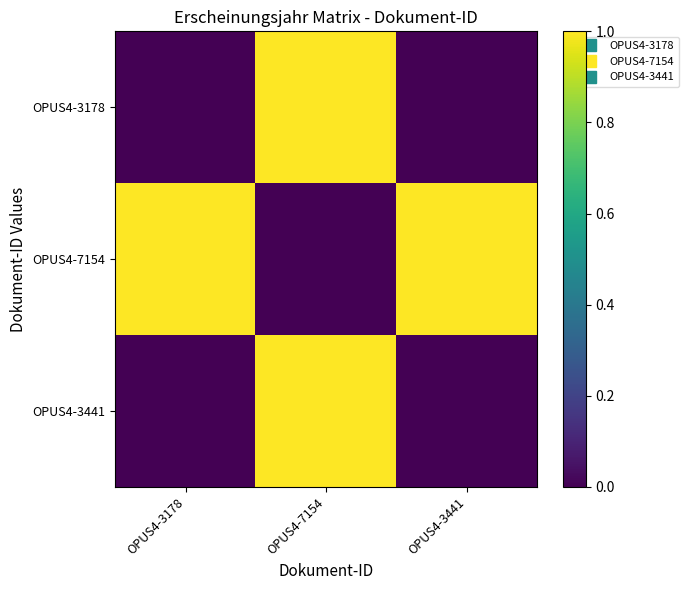

Reading left to right, what are all the values shown in this chart?

OPUS4-3178: OPUS4-3178=0	OPUS4-7154=1	OPUS4-3441=0
OPUS4-7154: OPUS4-3178=1	OPUS4-7154=0	OPUS4-3441=1
OPUS4-3441: OPUS4-3178=0	OPUS4-7154=1	OPUS4-3441=0